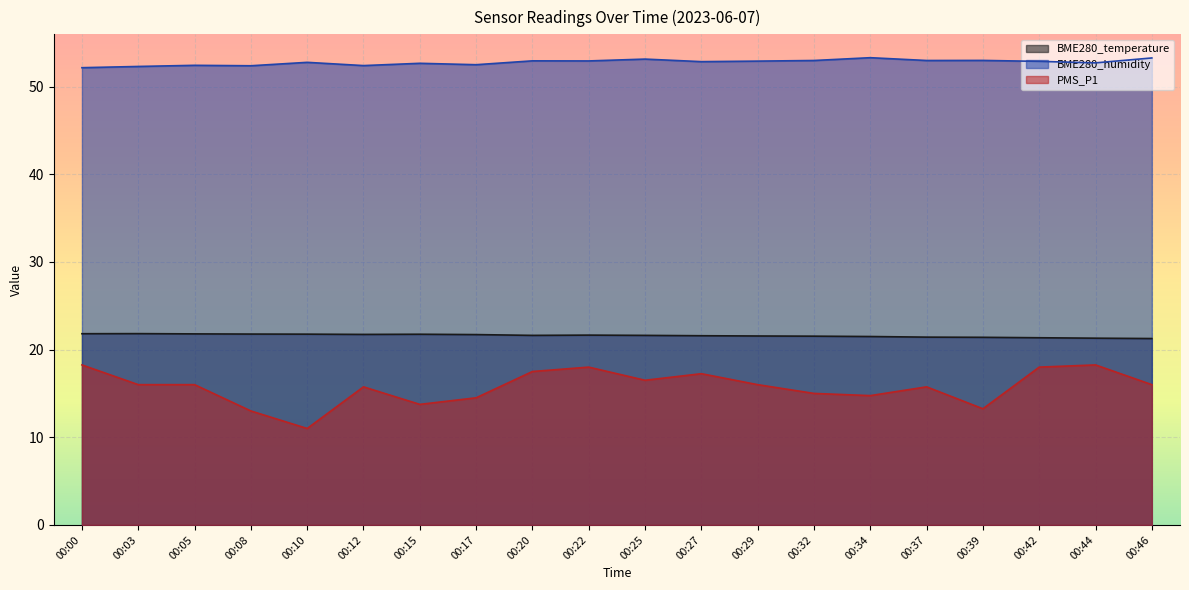

Which series has the widest spread of values?

PMS_P1